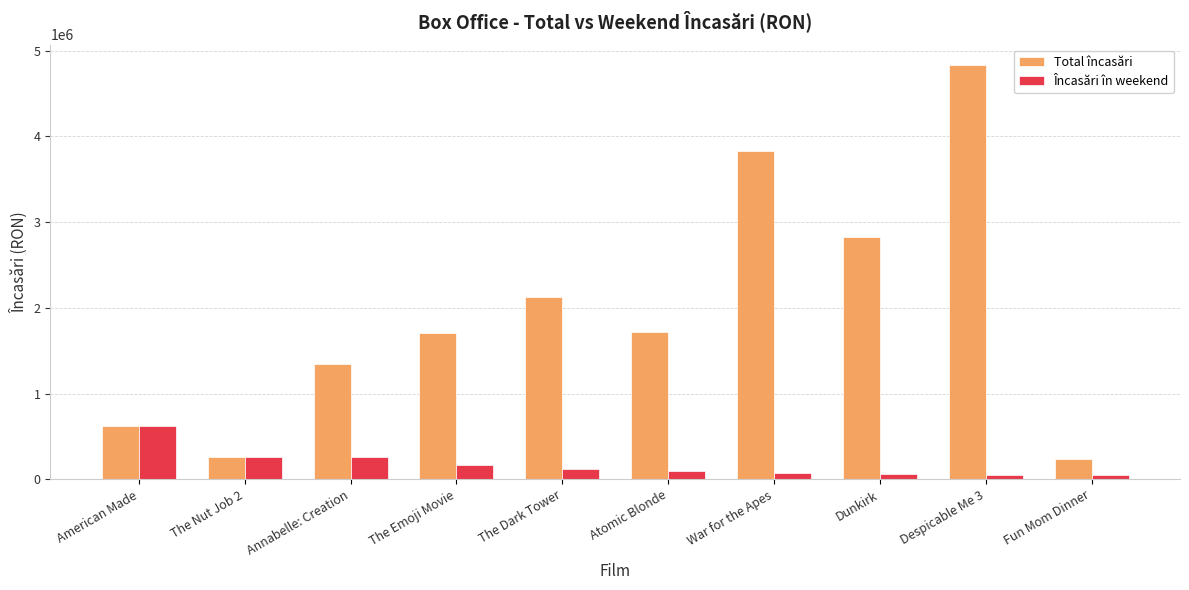

What is the average value of the Încasări în weekend series?

174604.8